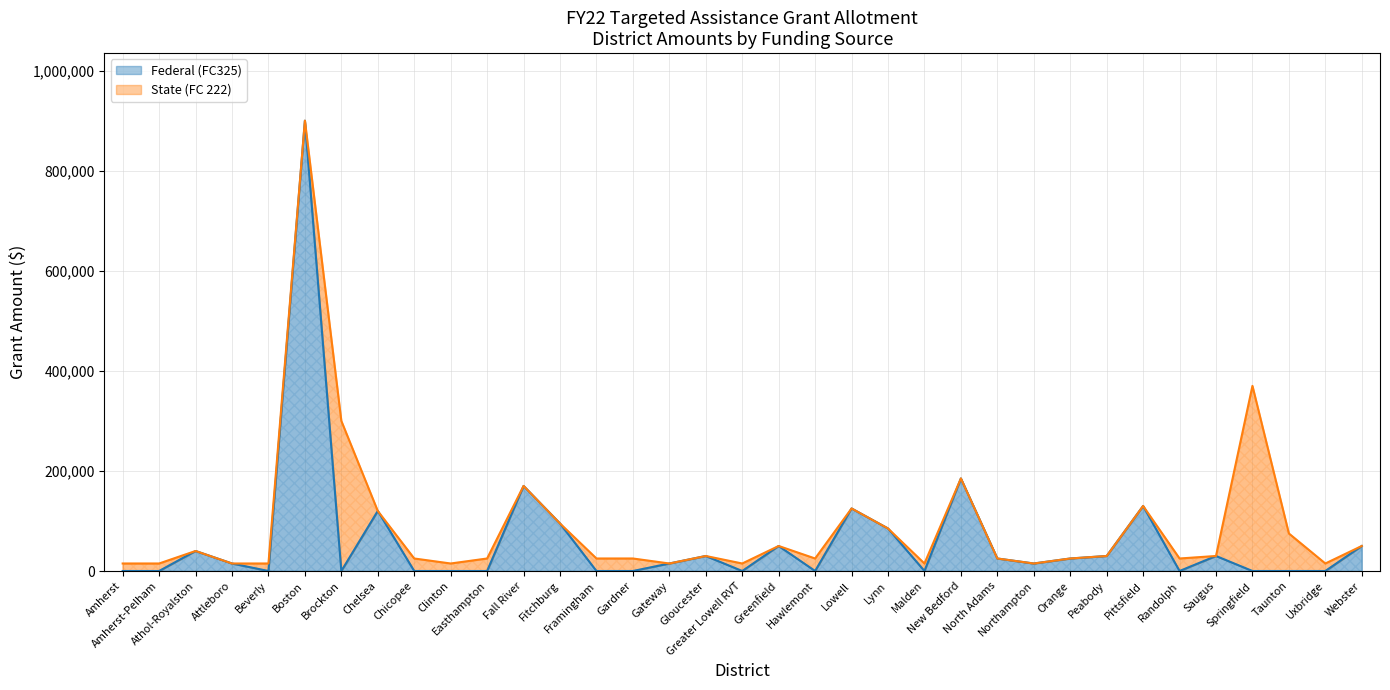

What is the greatest value displayed?

900000